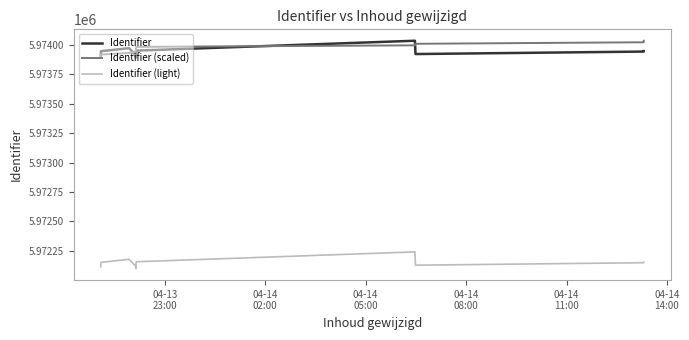

At which category does Identifier reach its first local peak?

04-14
05:00